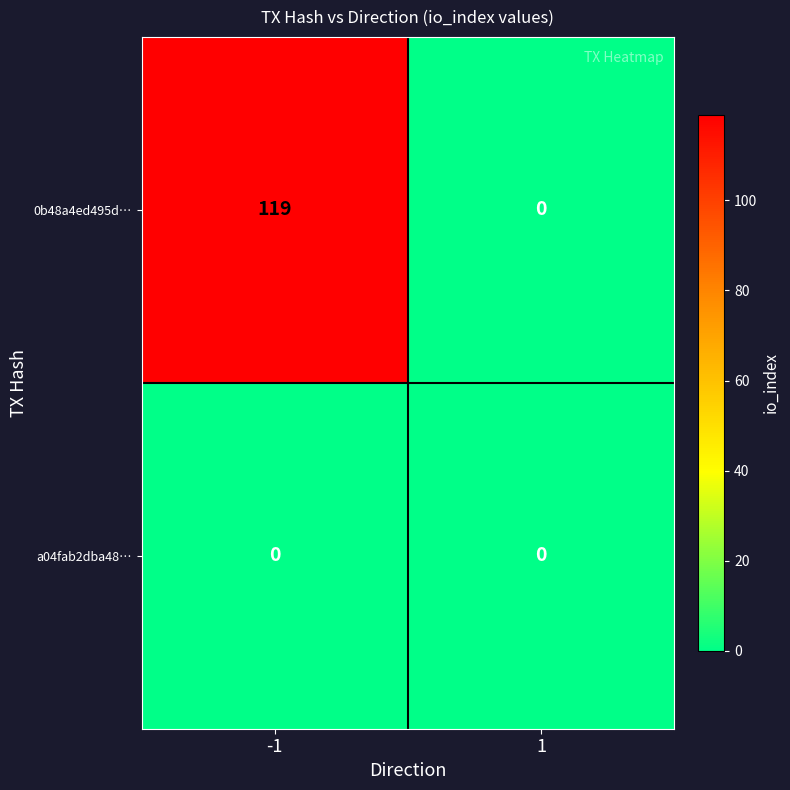

What is the greatest value displayed?

119